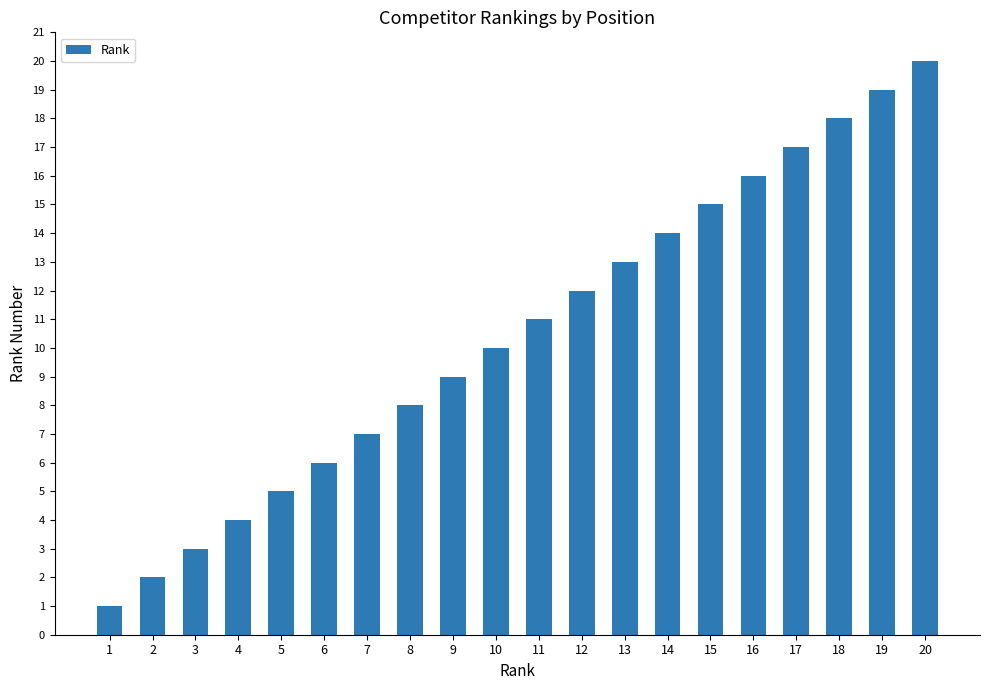

What is the ratio of the value at 12 to the value at 17?

0.7